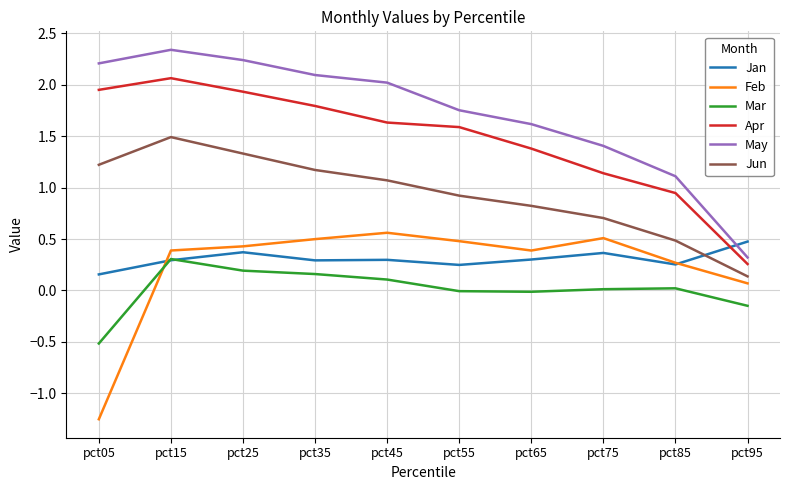

Between pct85 and pct95, which series saw the biggest shift?

May